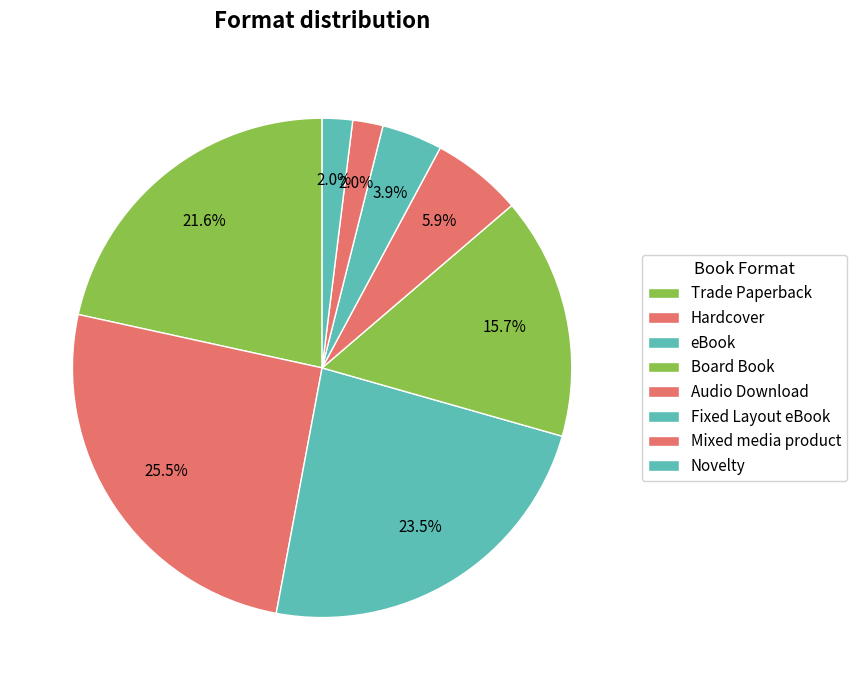

Does any single category account for the majority?

No